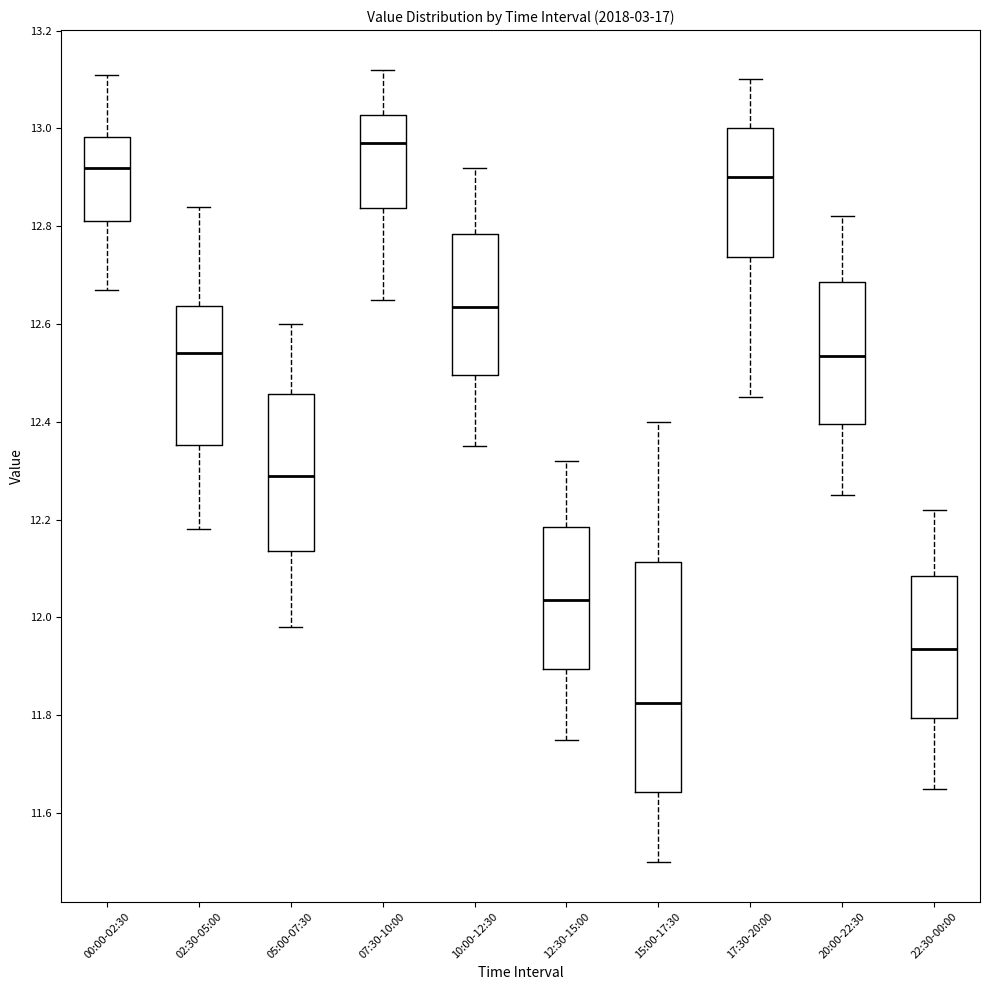

Which box's median line is the highest?

07:30-10:00